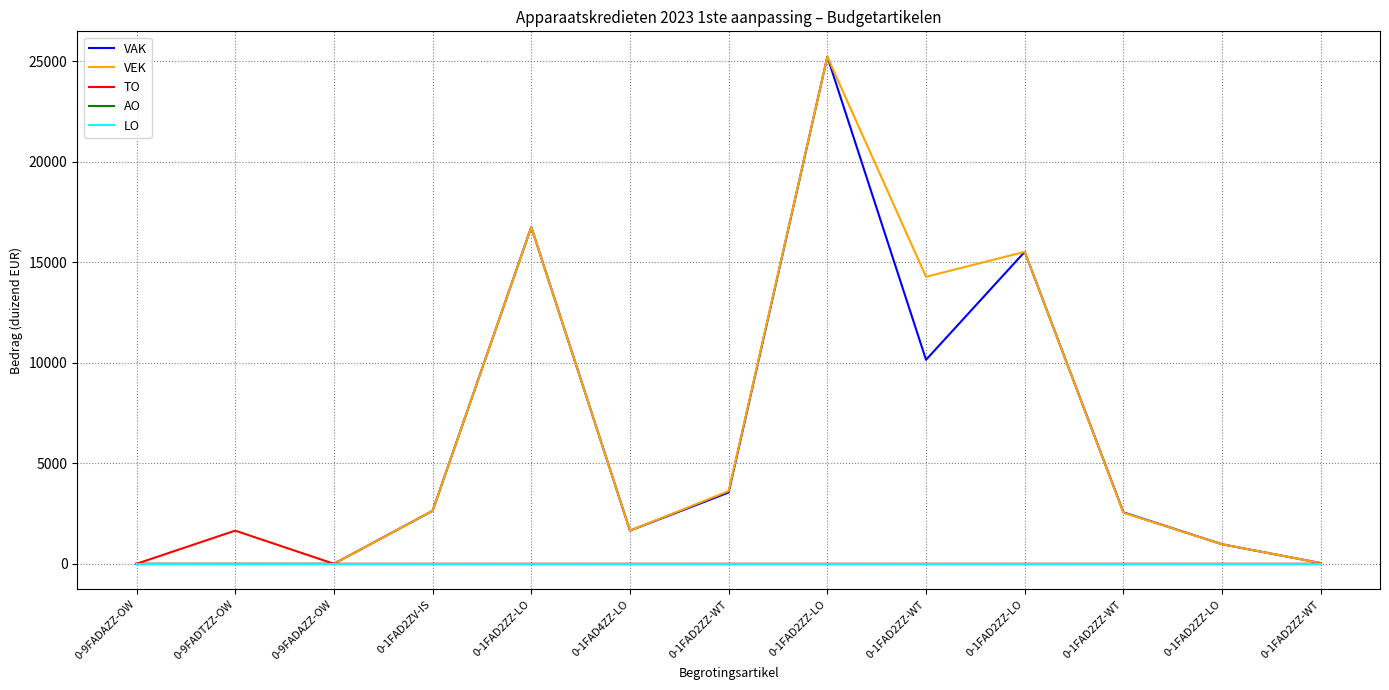

Does the chart display data point markers on the line(s)?

No